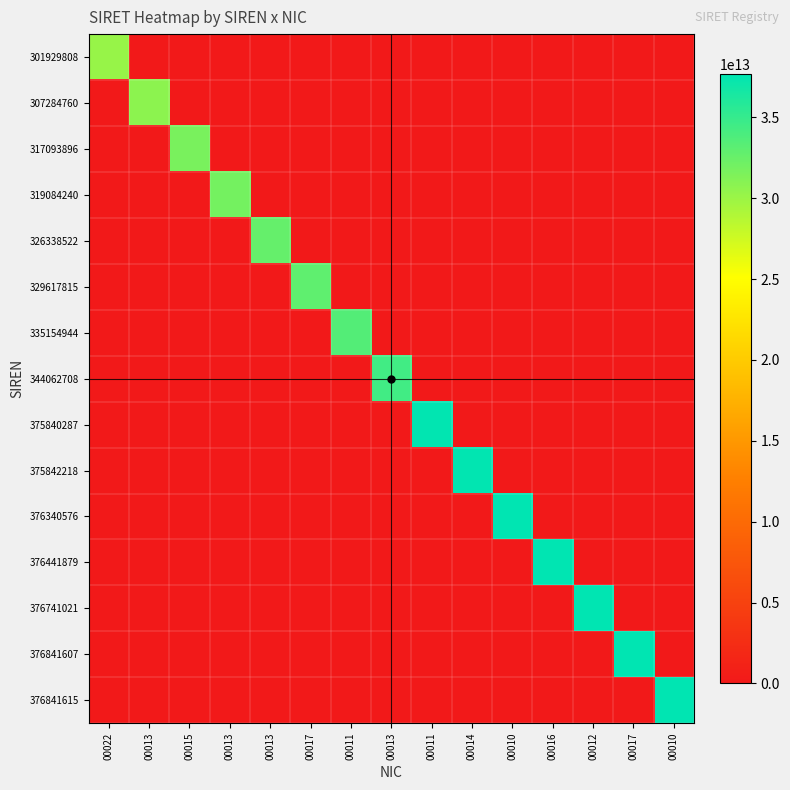

What is the difference between the highest and lowest values at 00017?

32961781500017